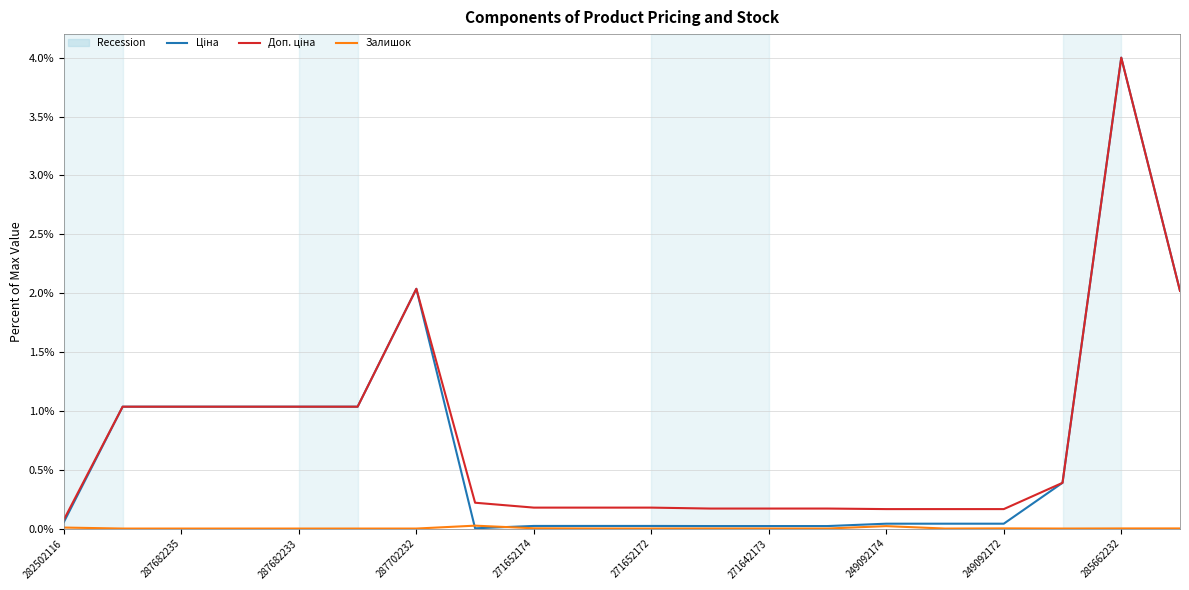

What is the maximum value shown in the chart?

4.0